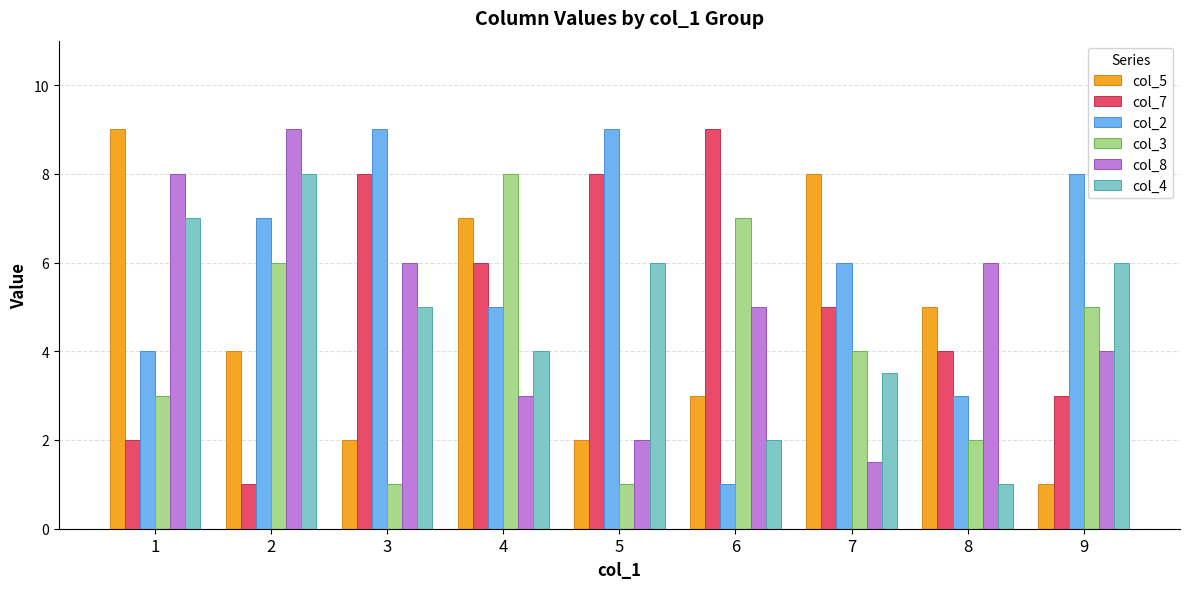

What is the sum of all col_8 values?

44.5